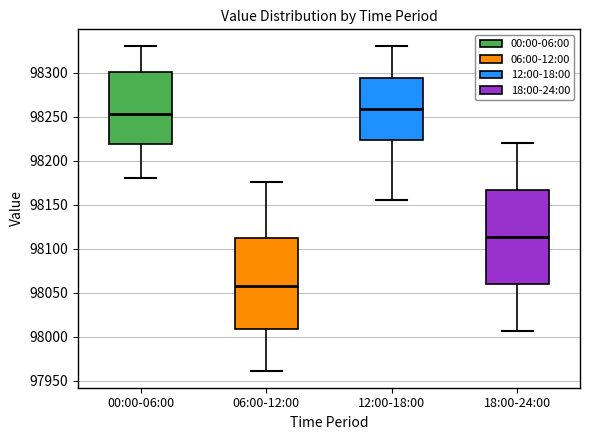

Which box's median line is the lowest?

06:00-12:00